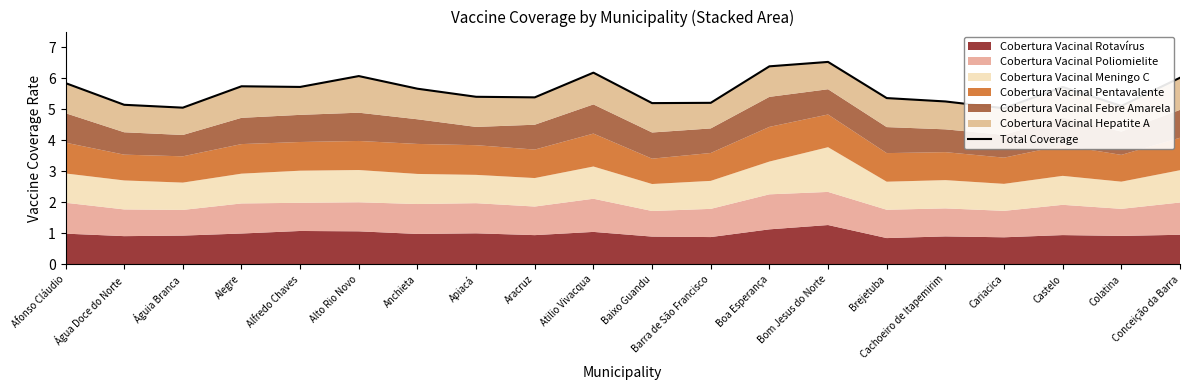

What is the label of the 16th point from the right?

Alfredo Chaves